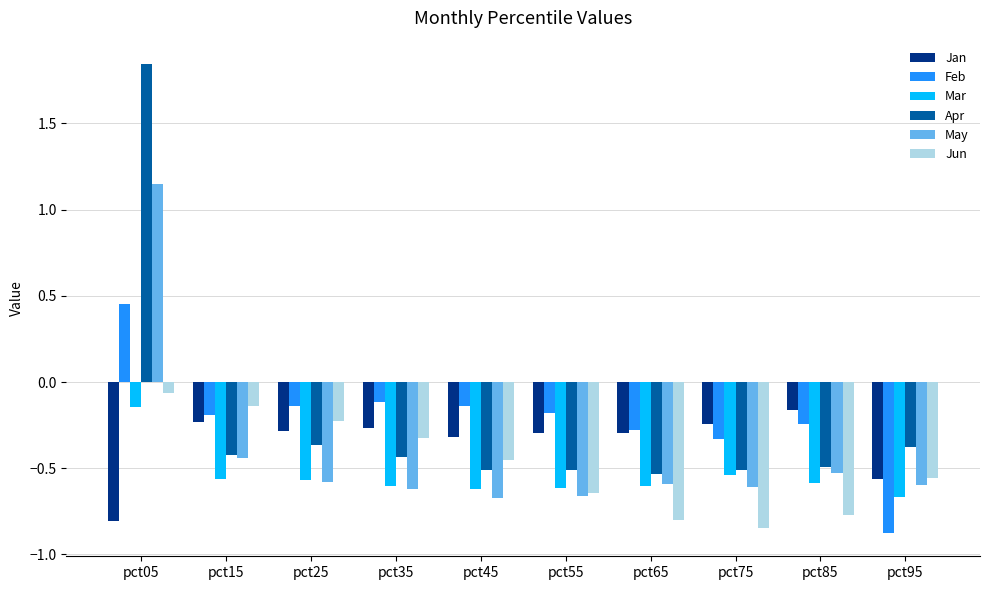

What is the spread (max minus min) of values at pct75?

0.6